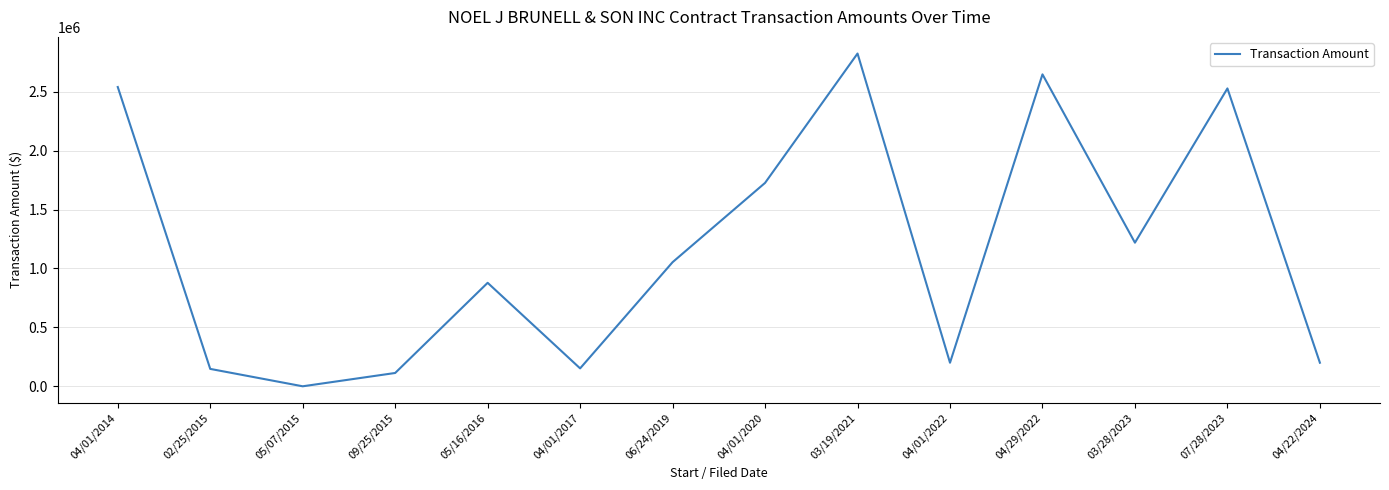

Is it true that the value at 05/16/2016 is 878235.8?

True